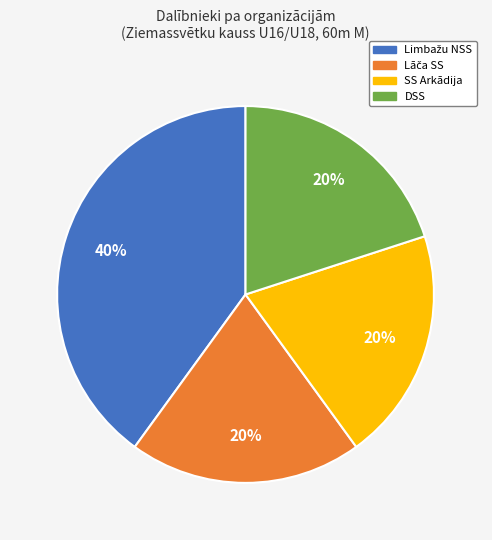

Is there any slice that represents more than half of the pie?

No